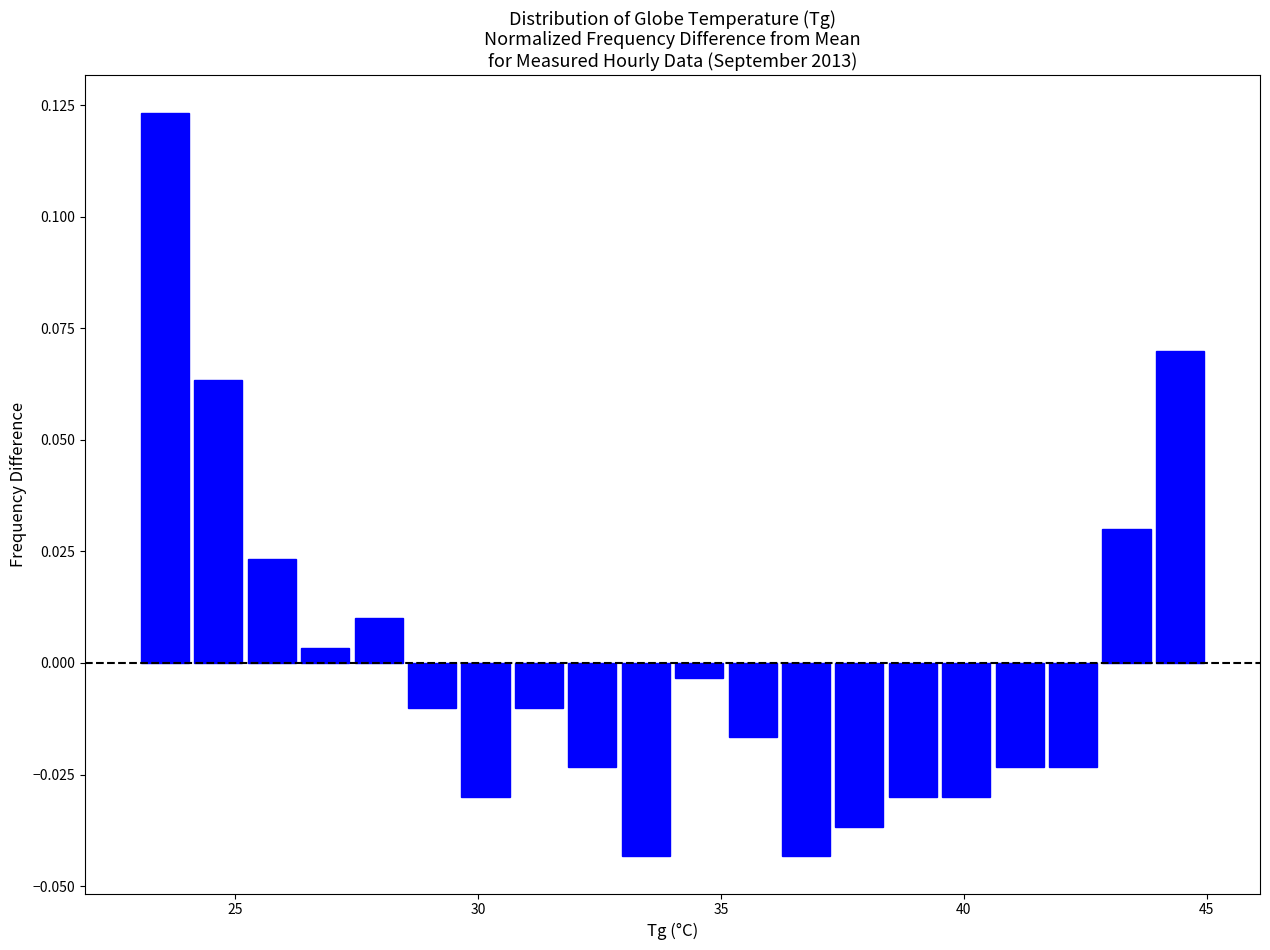

Around what value on the x-axis is the tallest bar? Give the approximate position of its centre, as read against the axis.

23.5